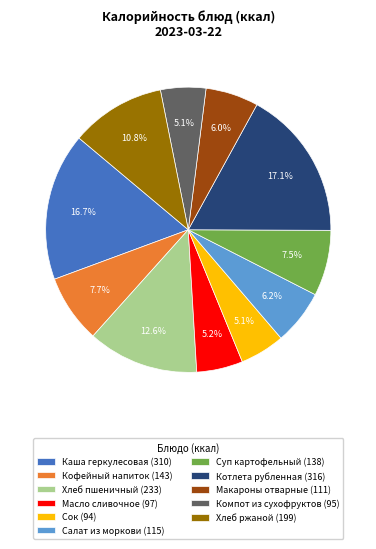

Which has a higher value, Масло сливочное (97) or Суп картофельный (138)?

Суп картофельный (138)